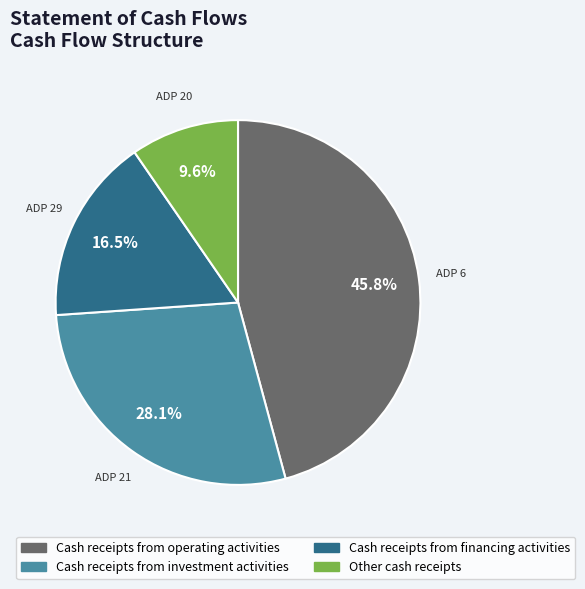

To the nearest percent, what is the average slice percentage?

25%